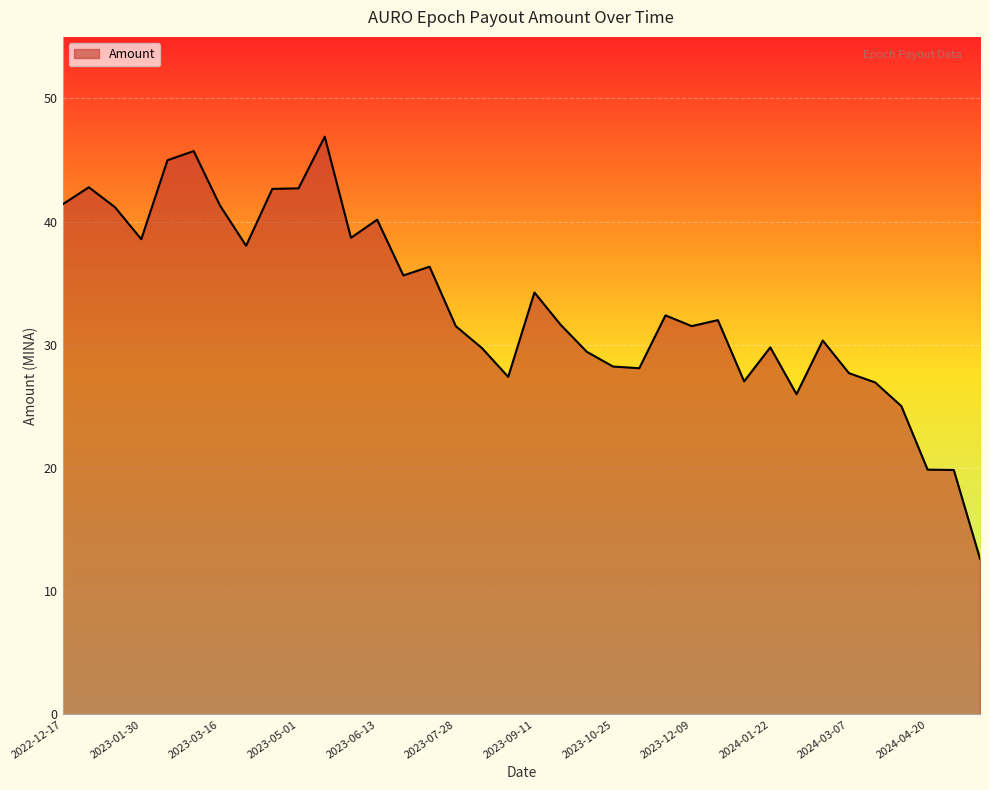

What is the smallest value displayed?

12.6